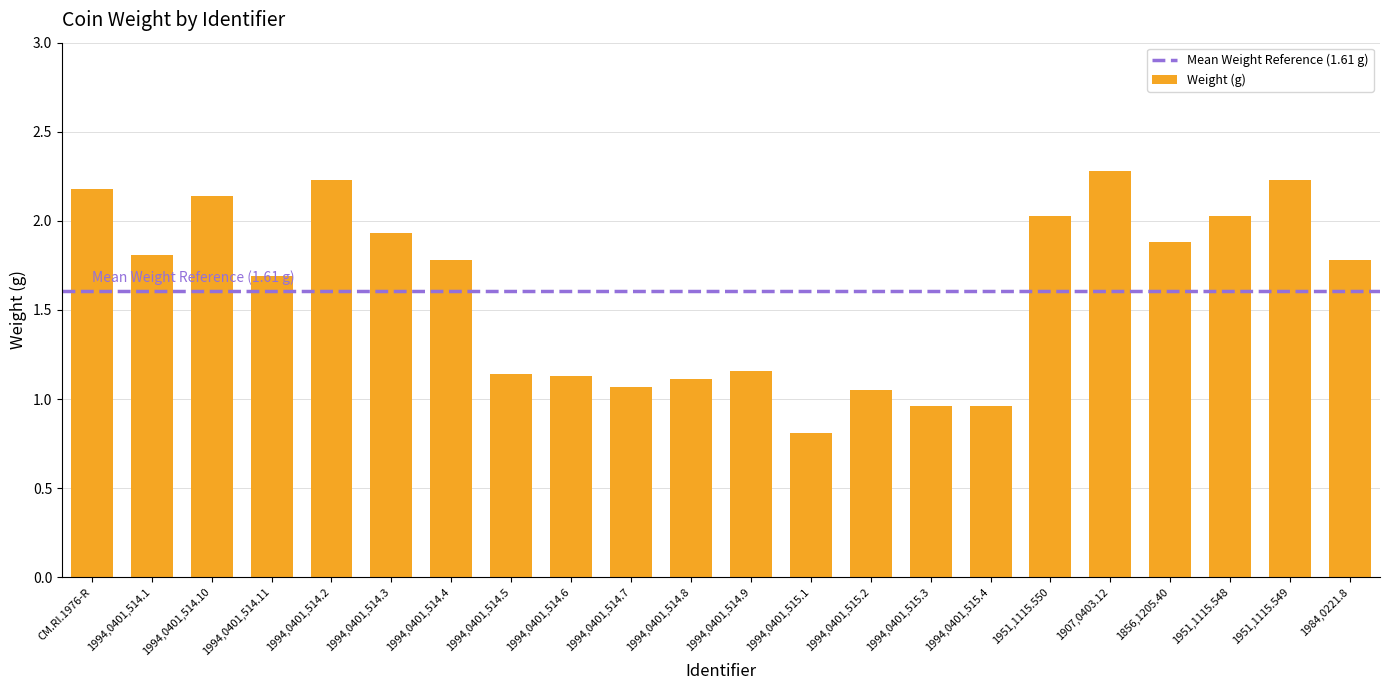

How many categories are shown in the chart?

22